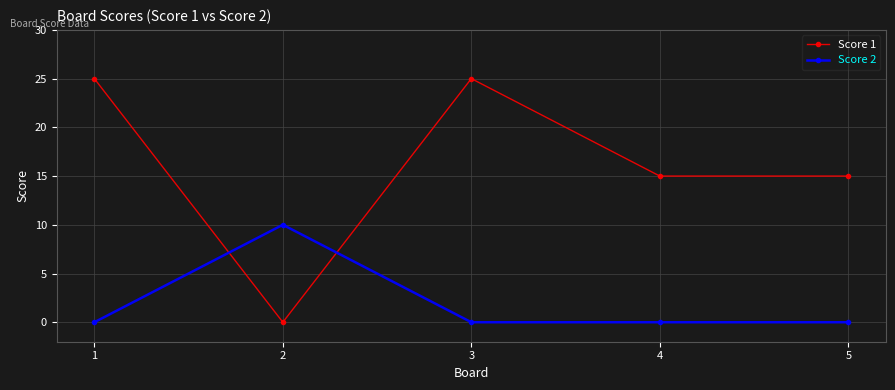

What is the difference between the maximum and minimum values in the Score 1 series?

25